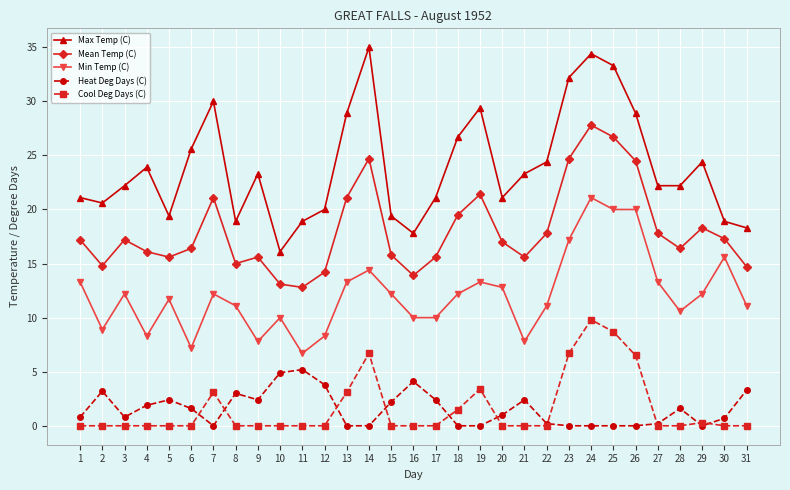

List the series in order of their peak value, highest first.

Max Temp (C), Mean Temp (C), Min Temp (C), Cool Deg Days (C), Heat Deg Days (C)